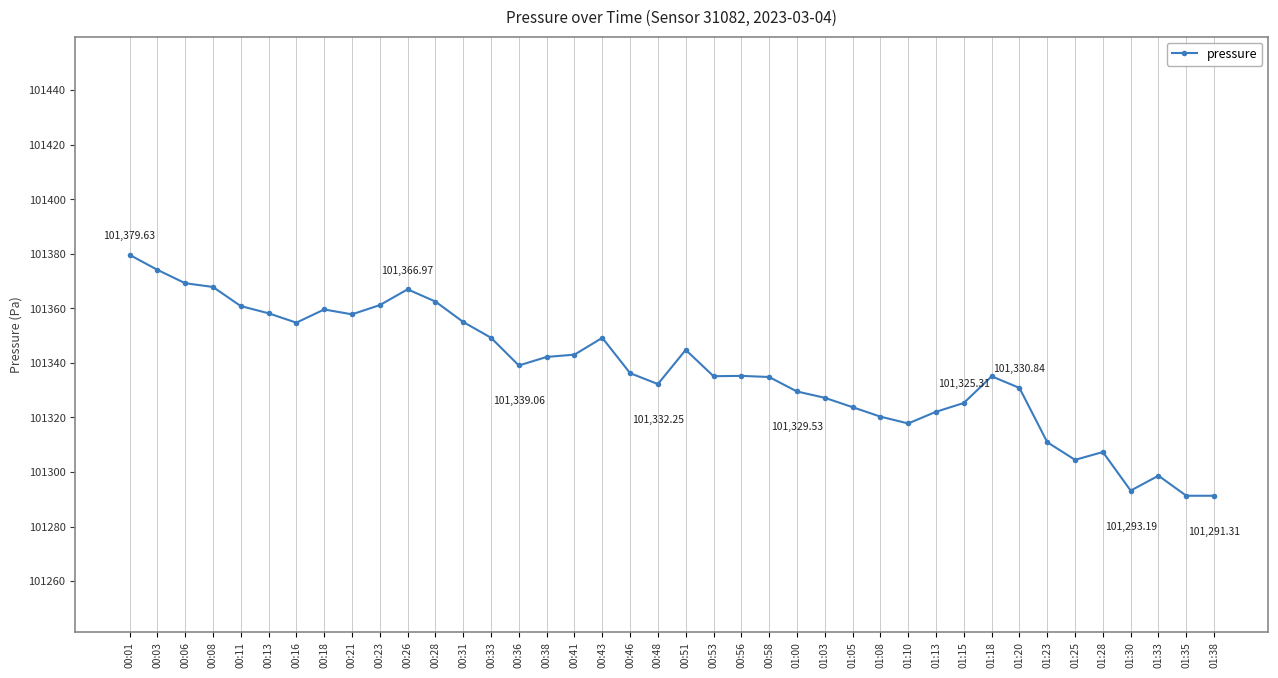

What is the ratio of the value at 00:31 to the value at 01:25?

1.0